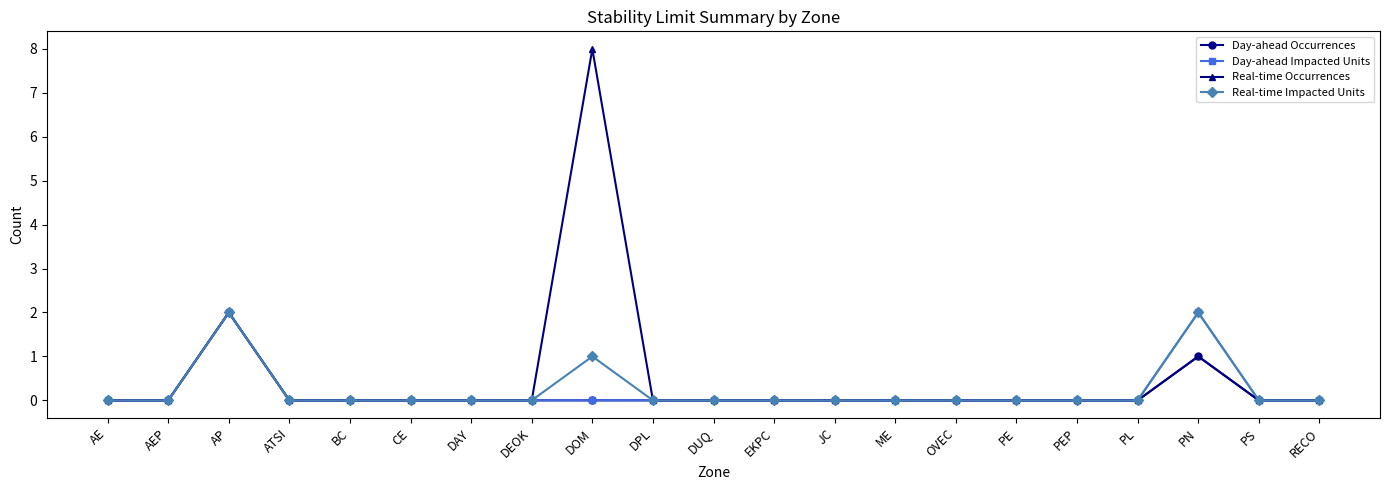

True or false: Day-ahead Occurrences has a value of 0 at DOM.

True